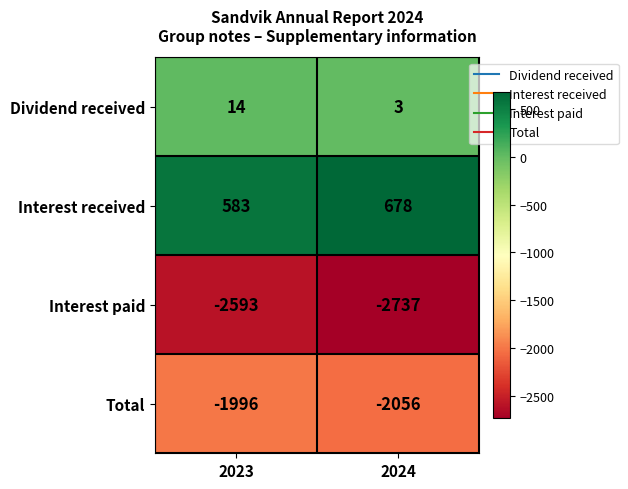

Reading left to right, extract all data points from this chart.

Dividend received: 14	3
Interest received: 583	678
Interest paid: -2593	-2737
Total: -1996	-2056